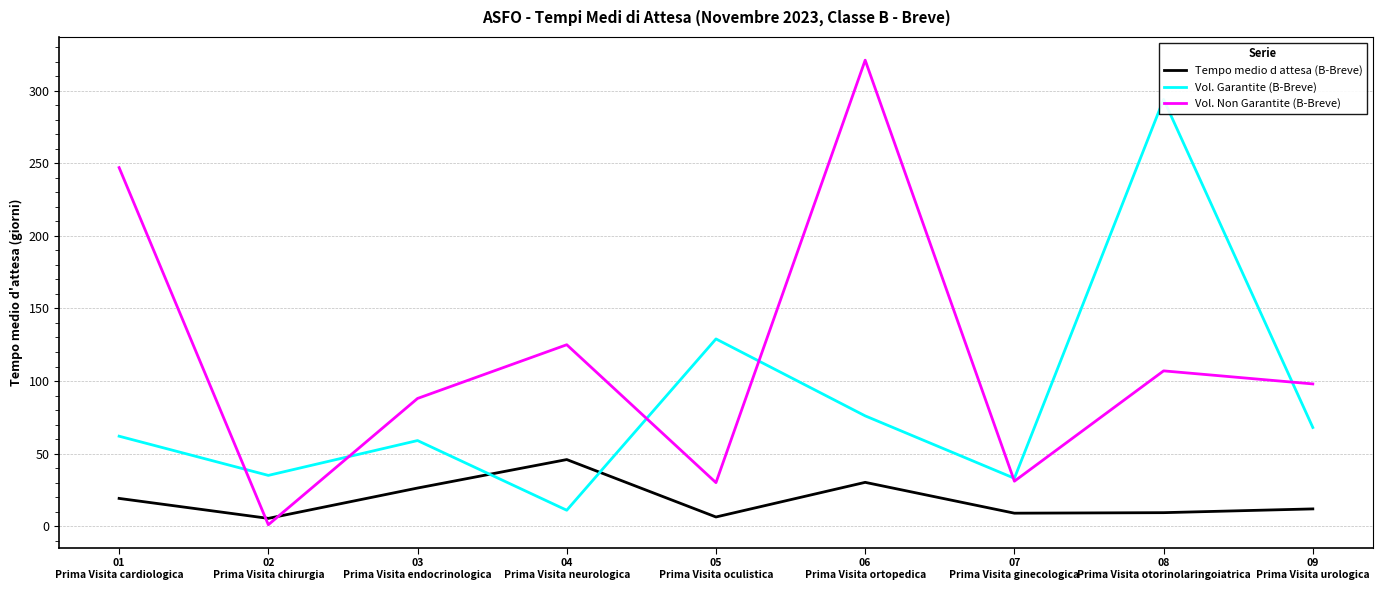

Does the chart display data point markers on the line(s)?

No